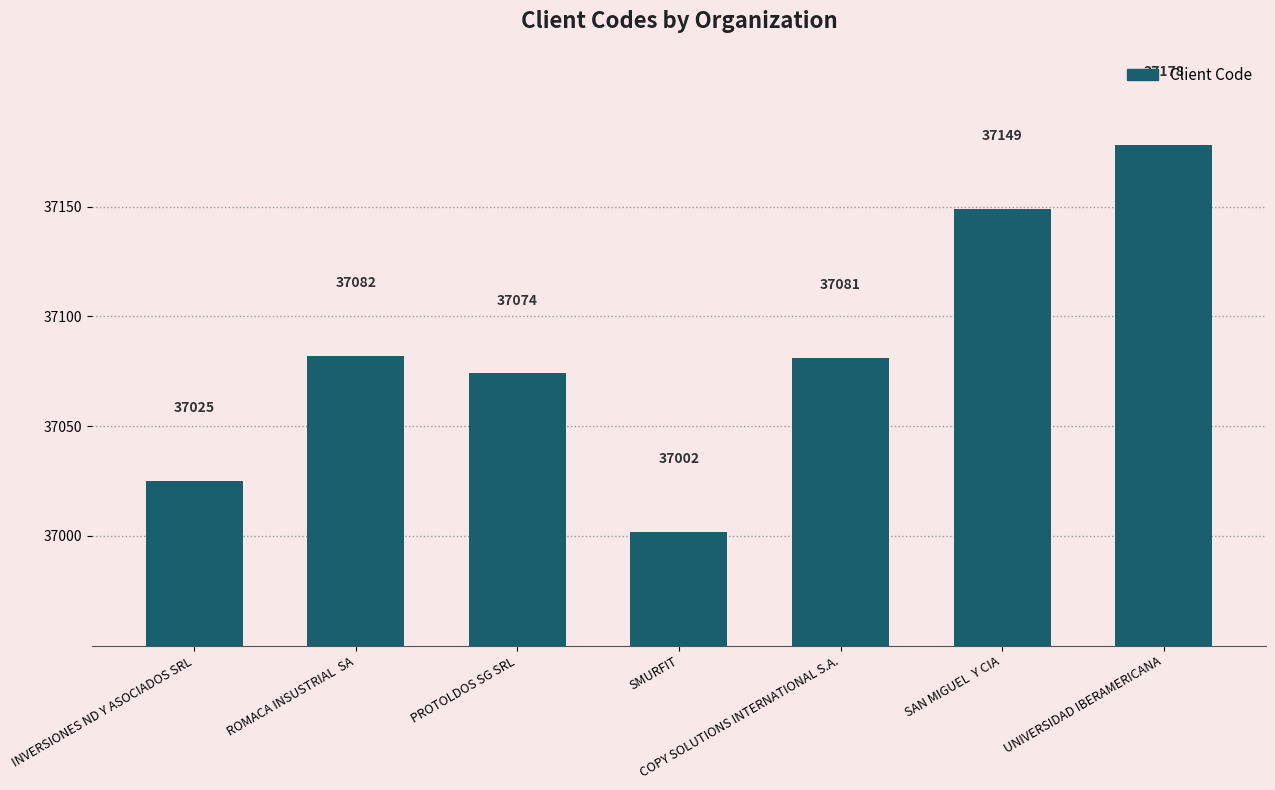

Is it true that the value at COPY SOLUTIONS INTERNATIONAL S.A. is 52967?

False